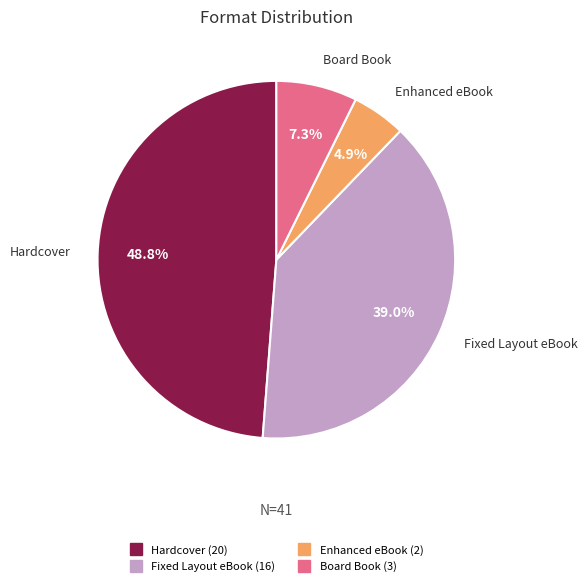

To the nearest percent, what portion does Hardcover represent?

49%